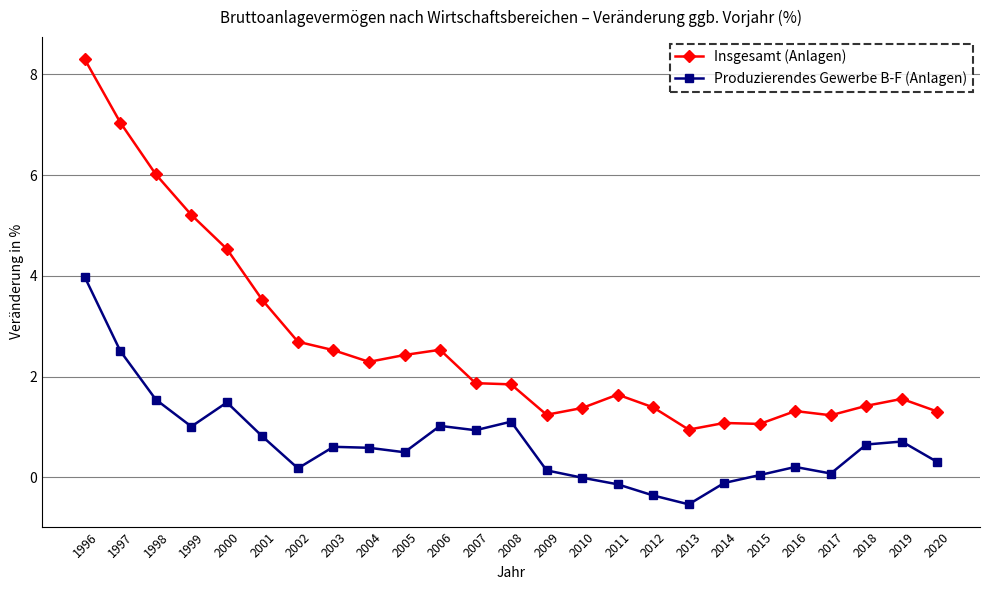

Rank the series by their average value, from lowest to highest.

Produzierendes Gewerbe B-F (Anlagen), Insgesamt (Anlagen)